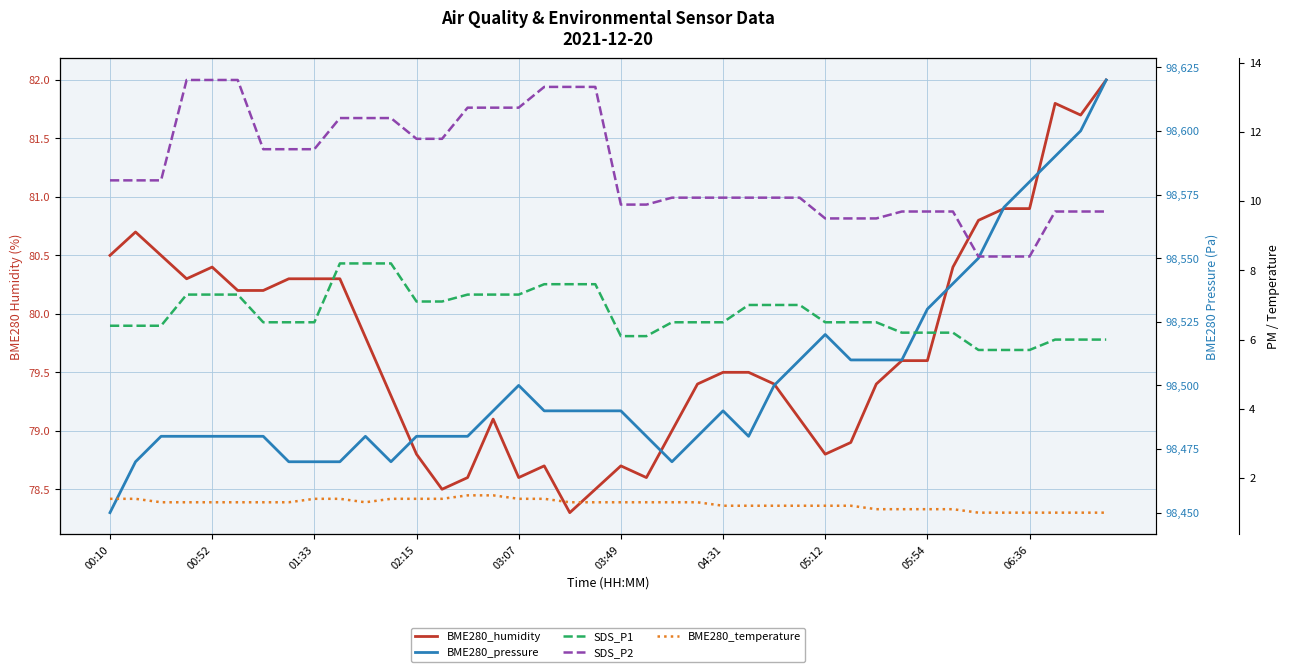

What is the total value across all series at 00:52?

98569.1